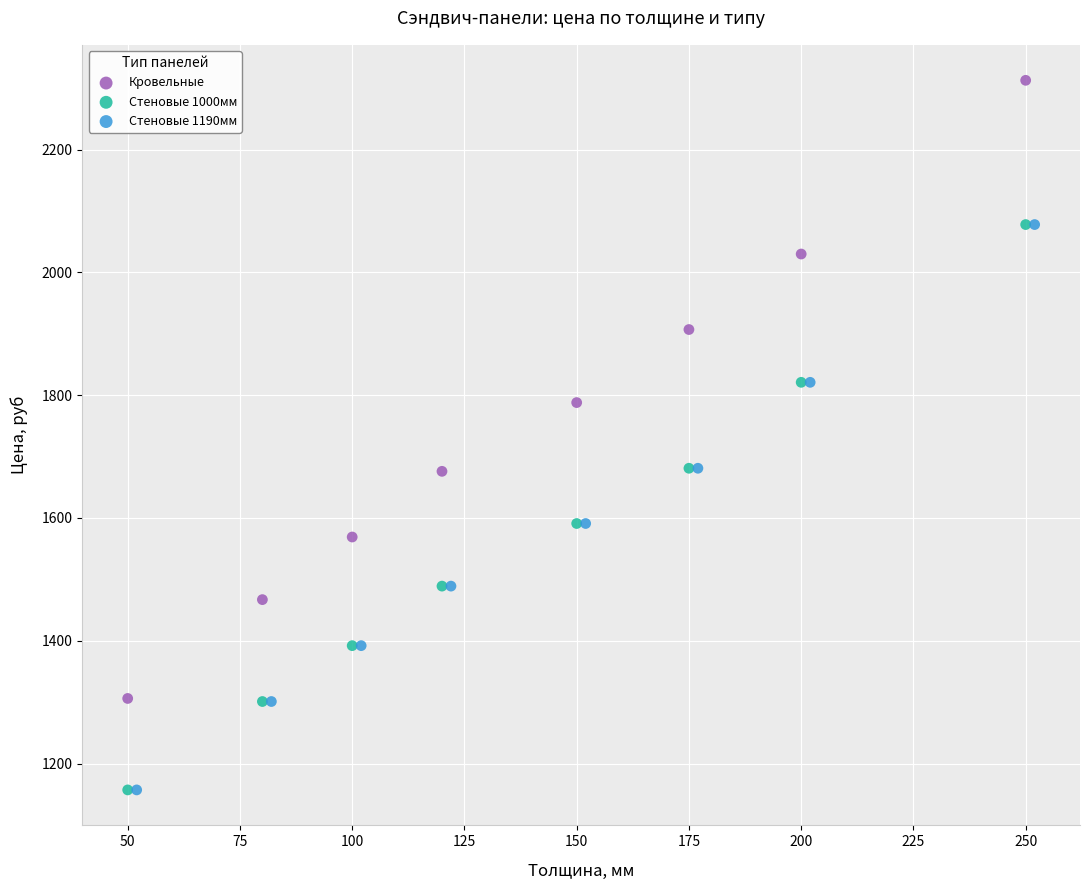

Which series has the largest Y range (max minus min)?

Кровельные